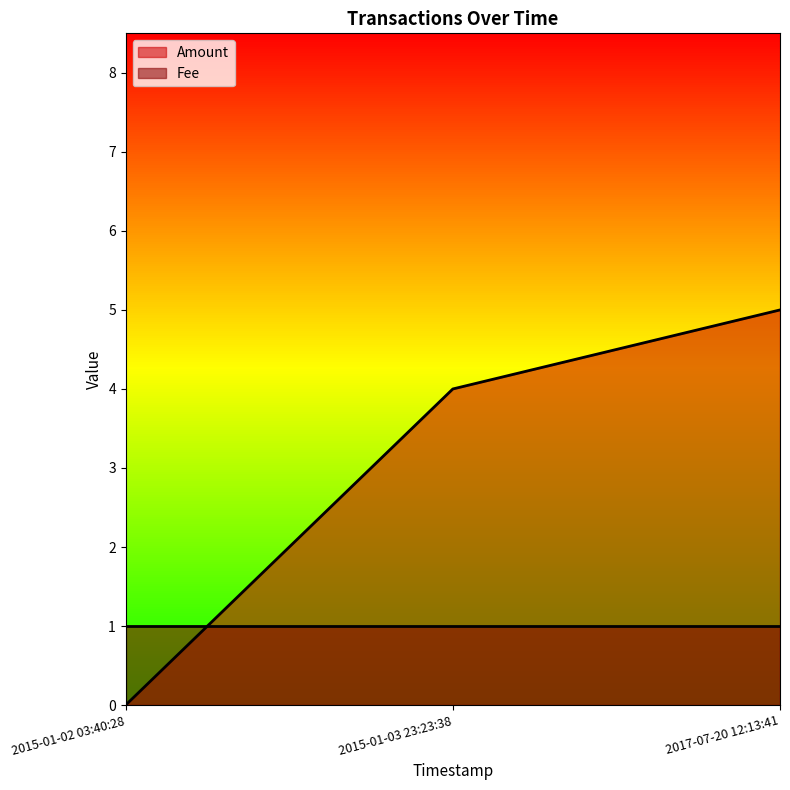

What is the maximum value shown in the chart?

5